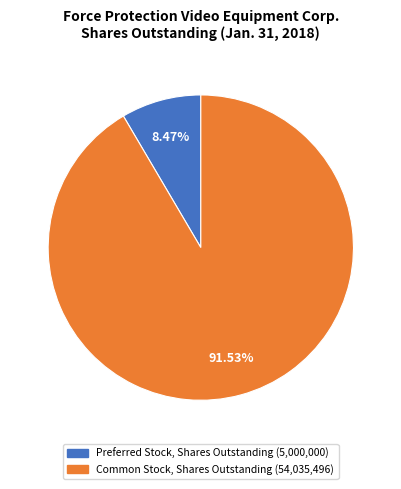

Which slice is the smallest?

Preferred Stock, Shares Outstanding